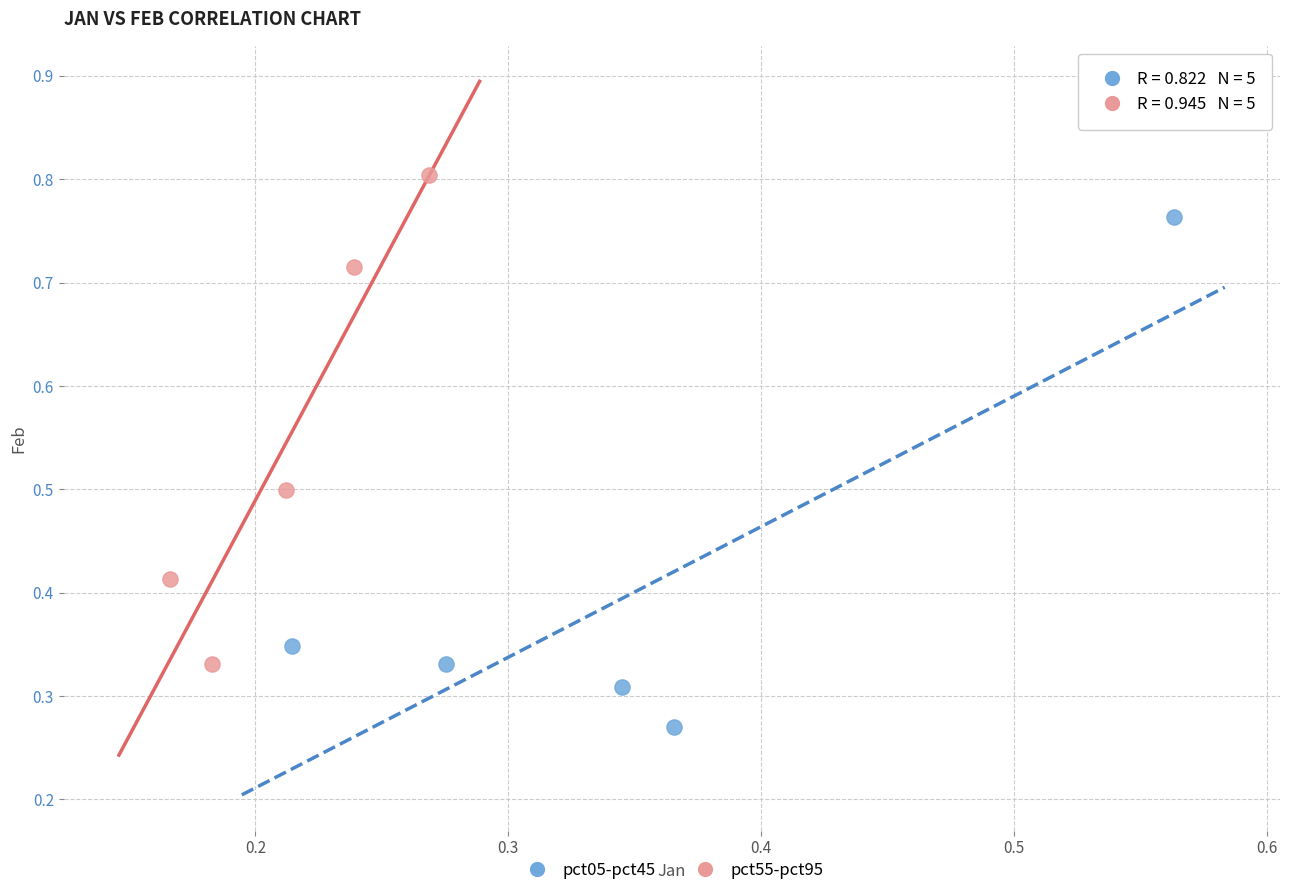

Which series reaches the minimum Y coordinate?

pct05-pct45